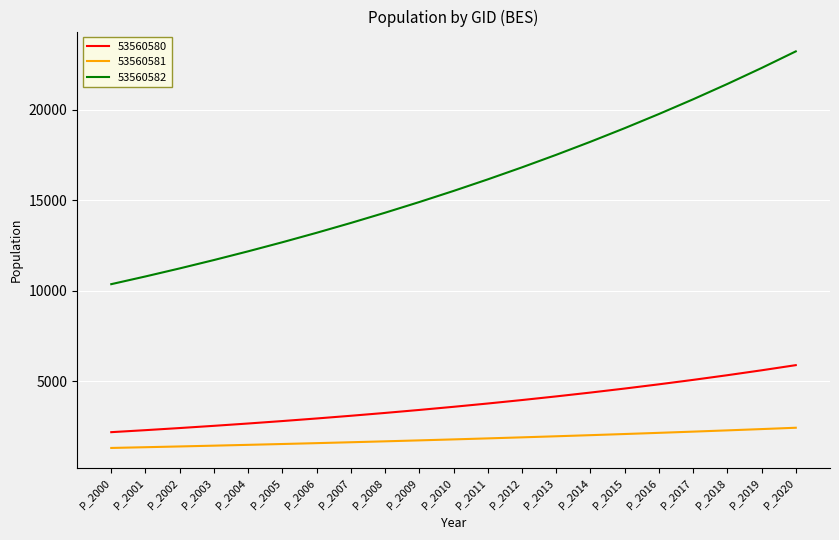

How many lines are shown in the chart?

3